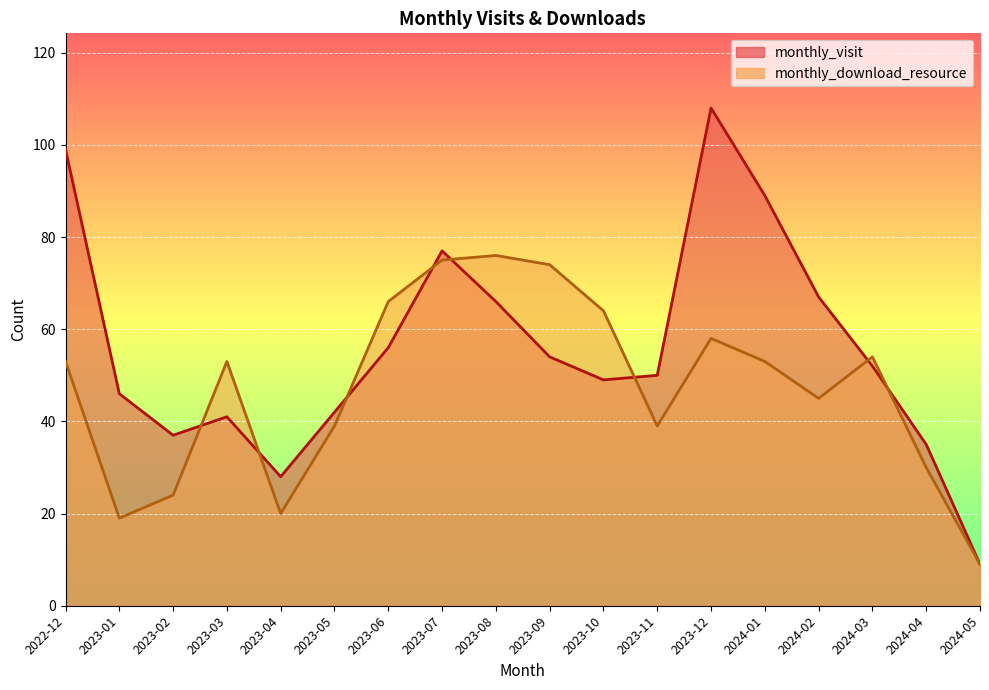

The monthly_download_resource series shows 76 at 2023-08. True or false?

True